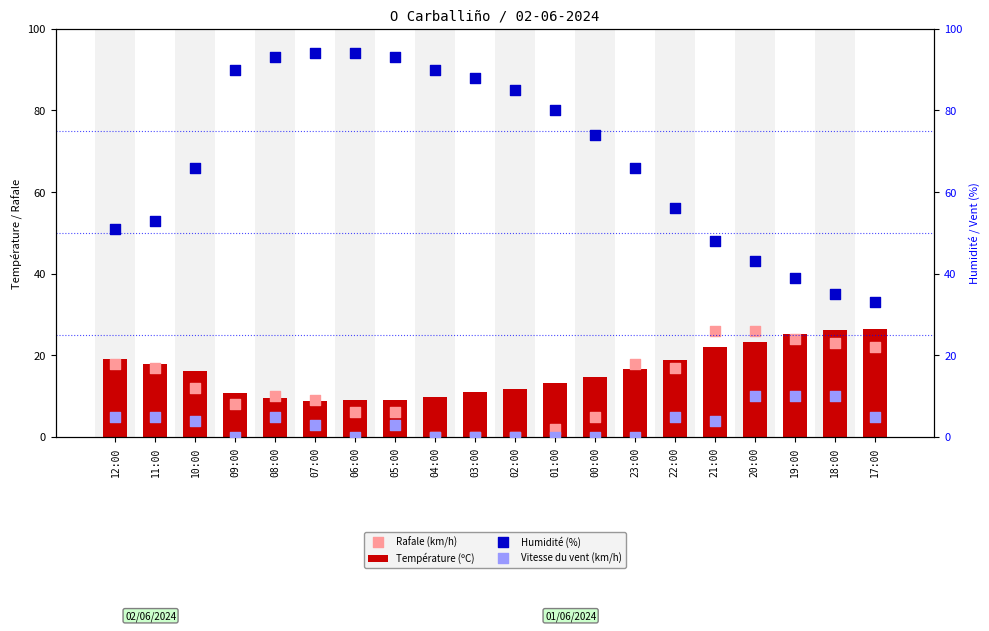

What is the total value across all series at 09:00?

108.7